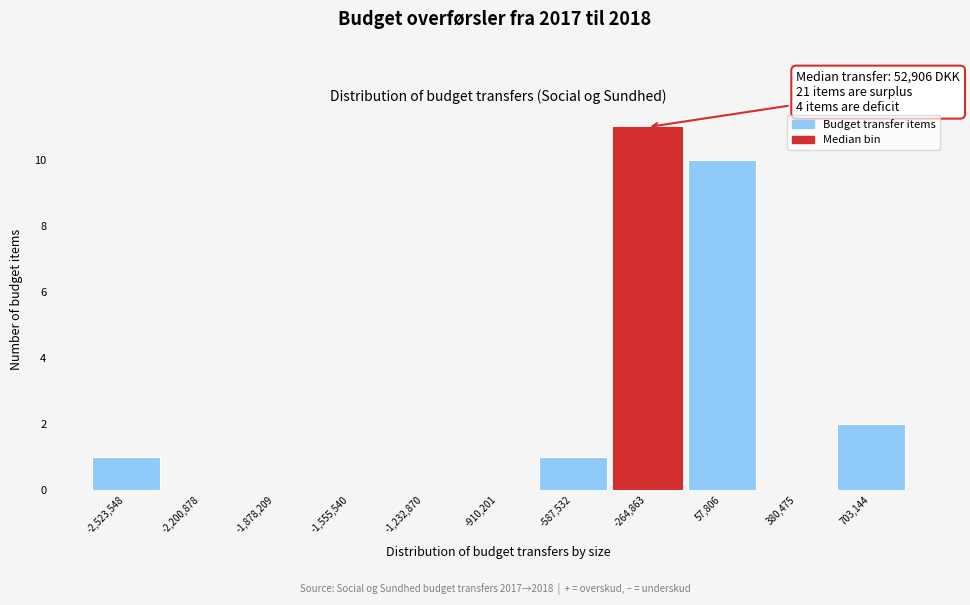

Reading left to right, extract all data points from this chart.

-2,523,548=1	-2,200,878=0	-1,878,209=0	-1,555,540=0	-1,232,870=0	-910,201=0	-587,532=1	-264,863=11	57,806=10	380,475=0	703,144=2